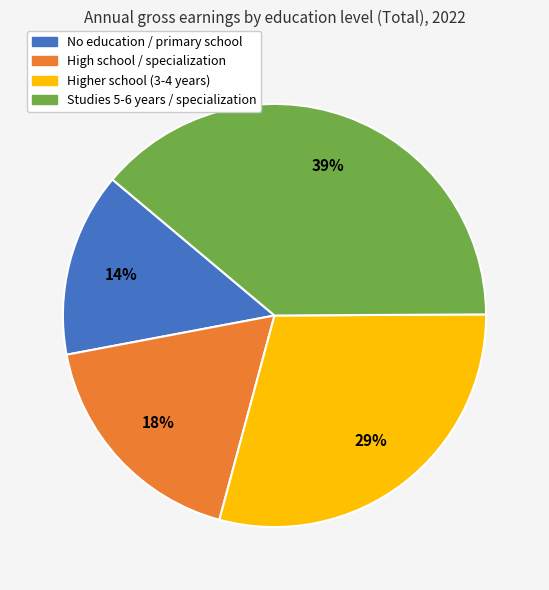

Is there a majority slice in this chart?

No